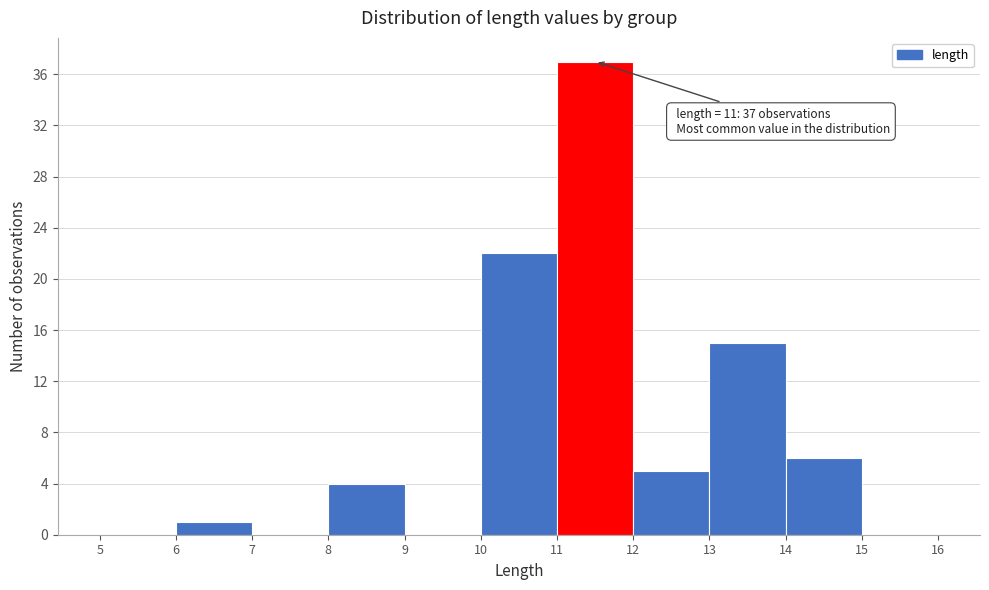

Over which range of the x-axis is the bar tallest?

11 to 12